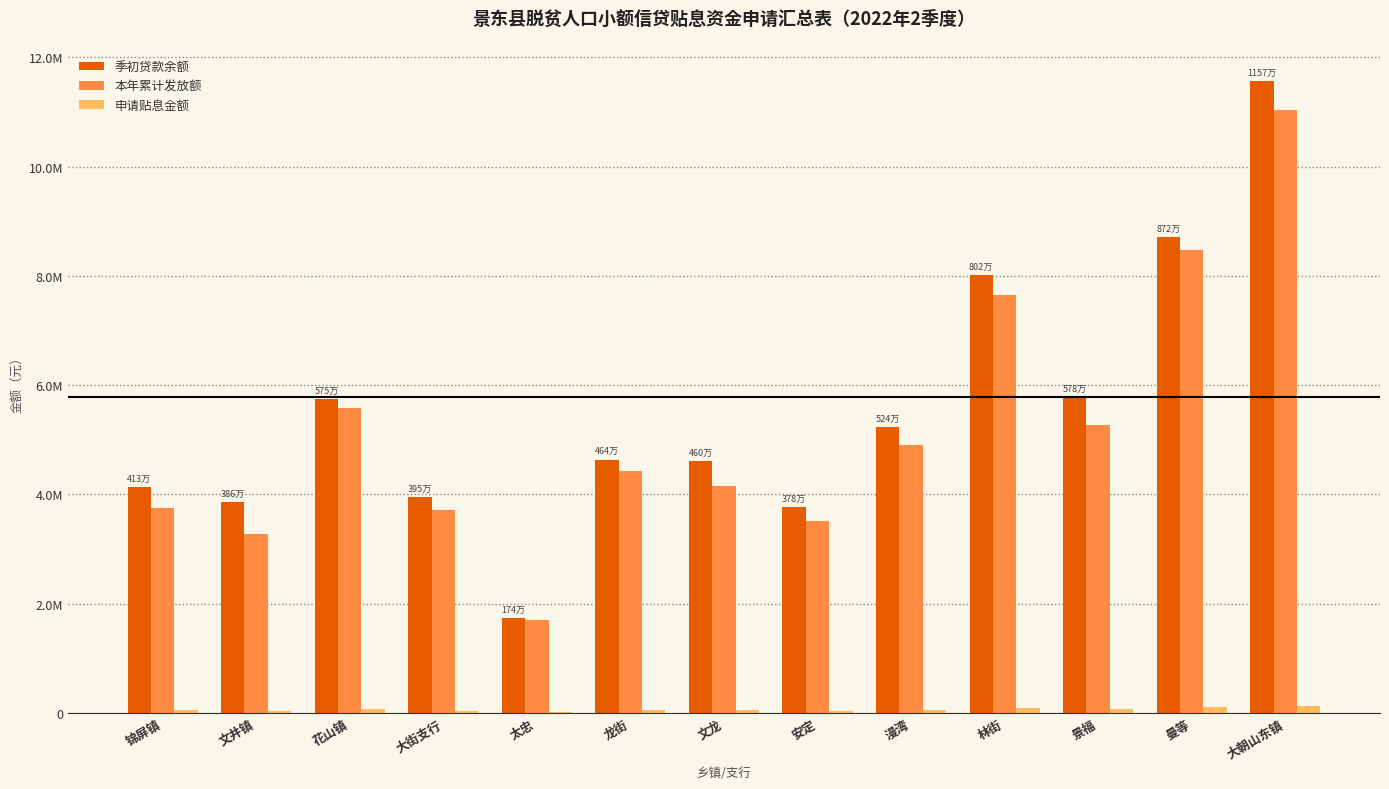

Which has a higher value, 大朝山东镇 or 锦屏镇?

大朝山东镇